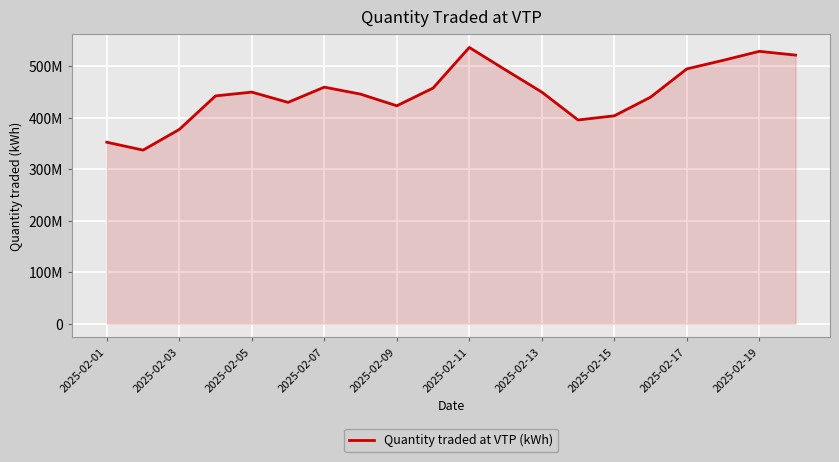

Does the chart display data point markers on the line(s)?

No